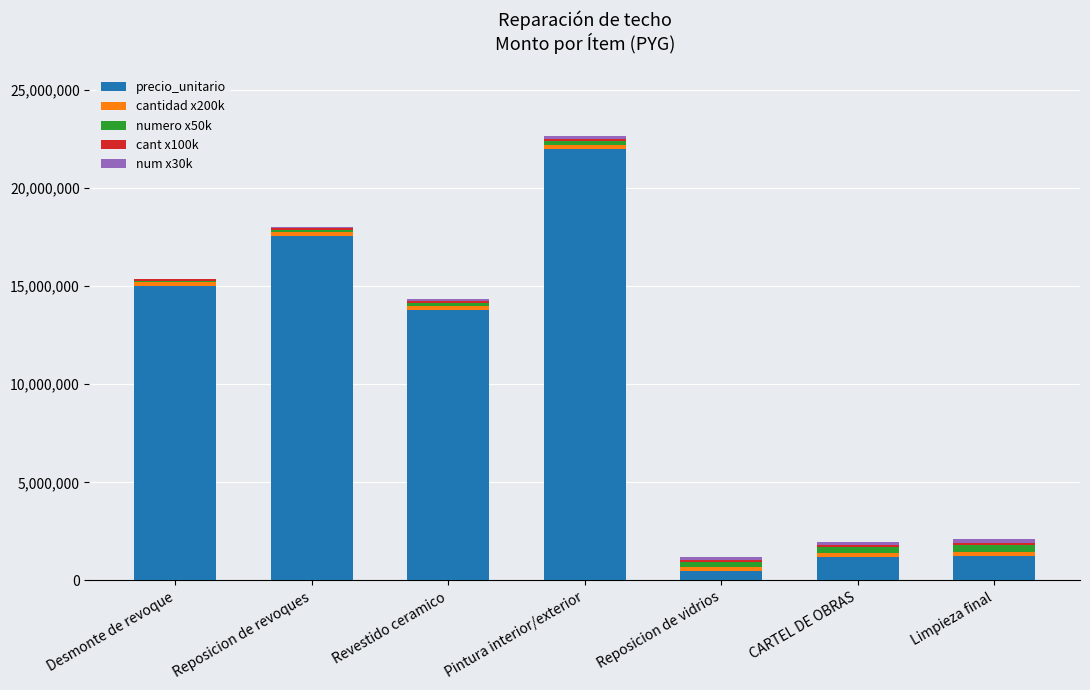

Are the bars grouped side by side (vs. stacked)?

No